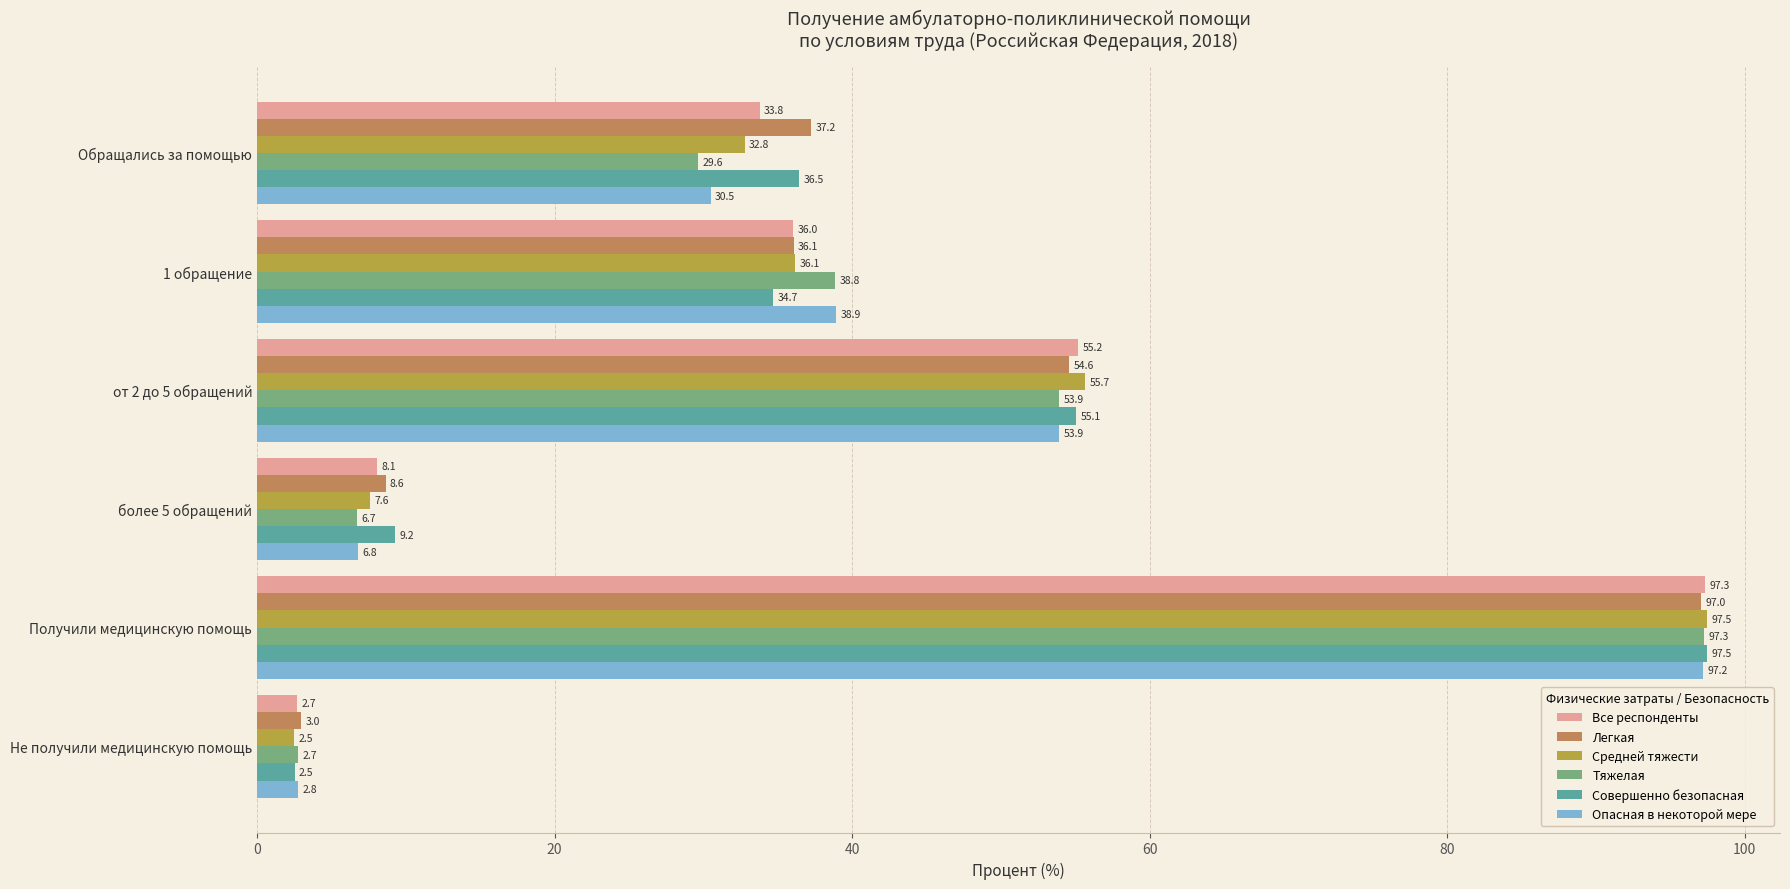

The value of Легкая at от 2 до 5 обращений is 34.7. True or false?

False